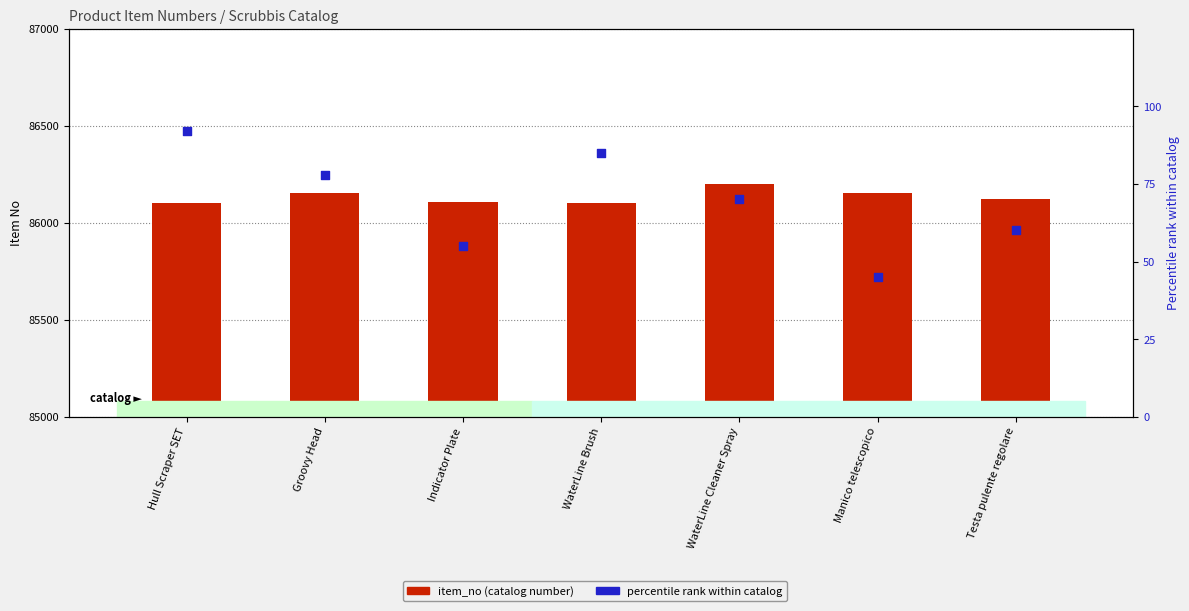

Which series has the largest total across all categories?

item_no (catalog number)